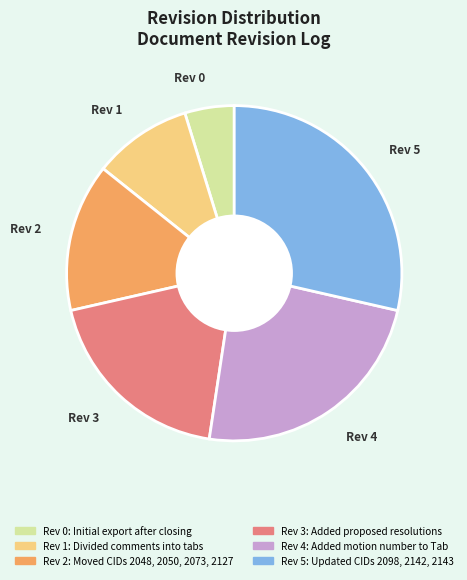

Is there any slice that represents more than half of the pie?

No